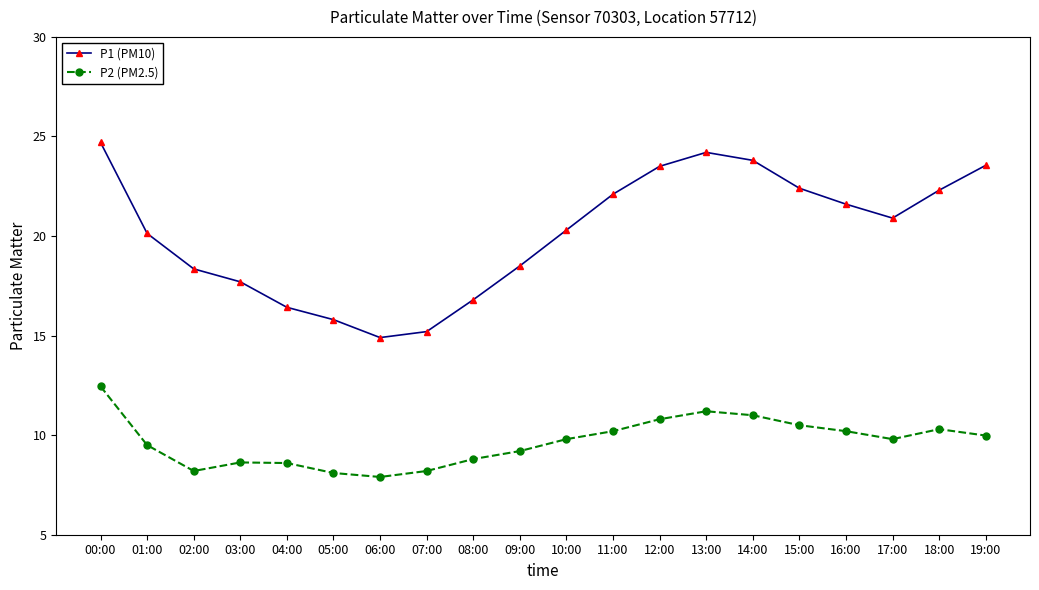

Which series has the largest range (max minus min)?

P1 (PM10)